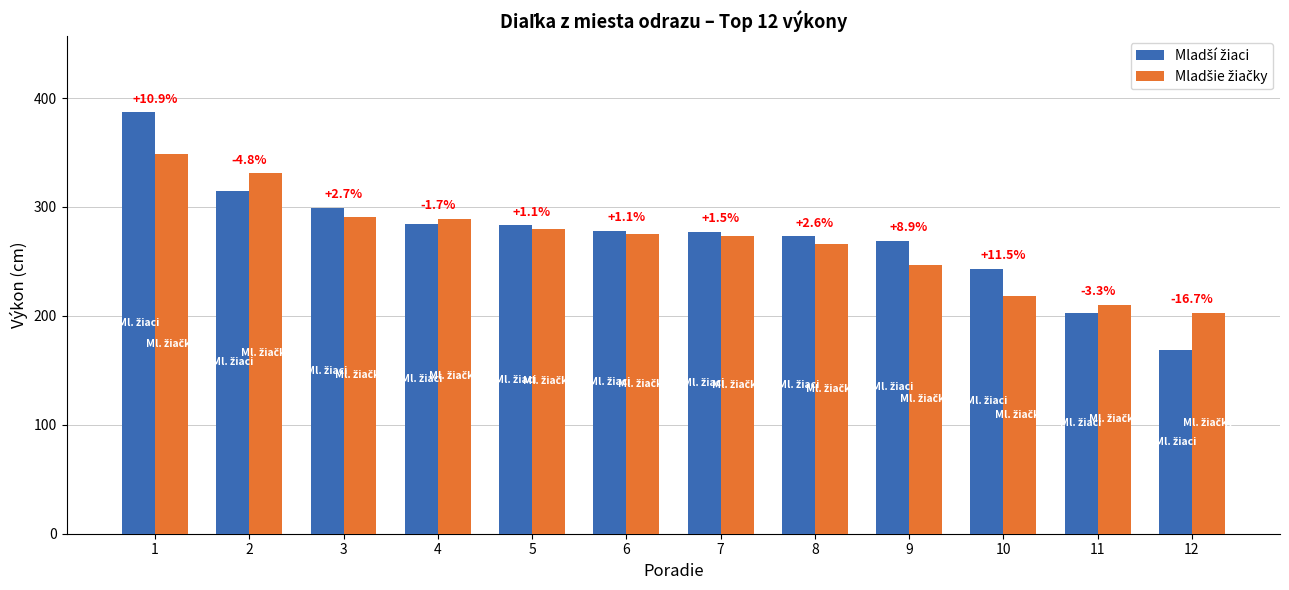

Rank the series at 2 from lowest to highest value.

Mladší žiaci, Mladšie žiačky